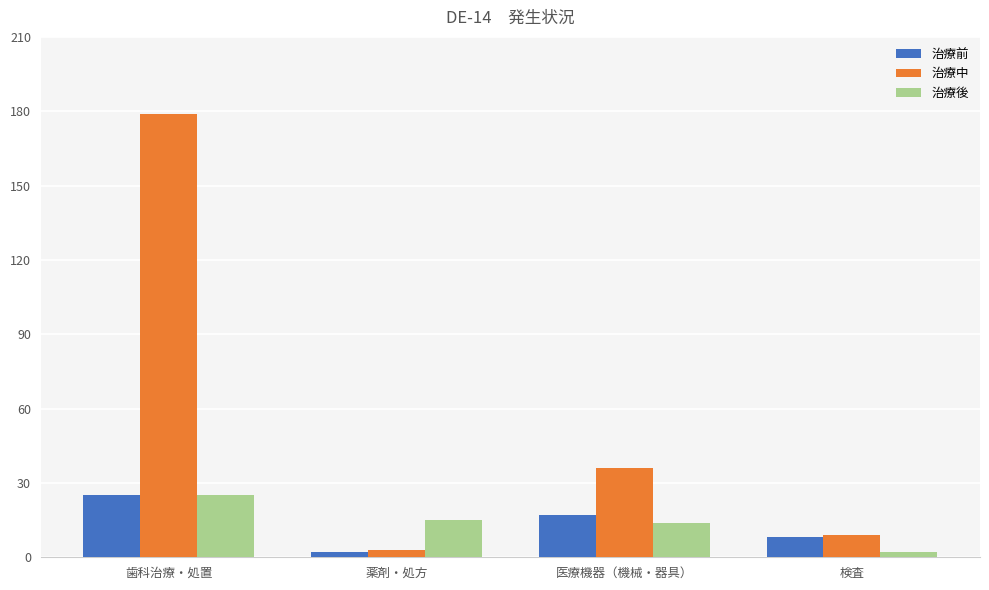

What is the maximum value for 治療中?

179